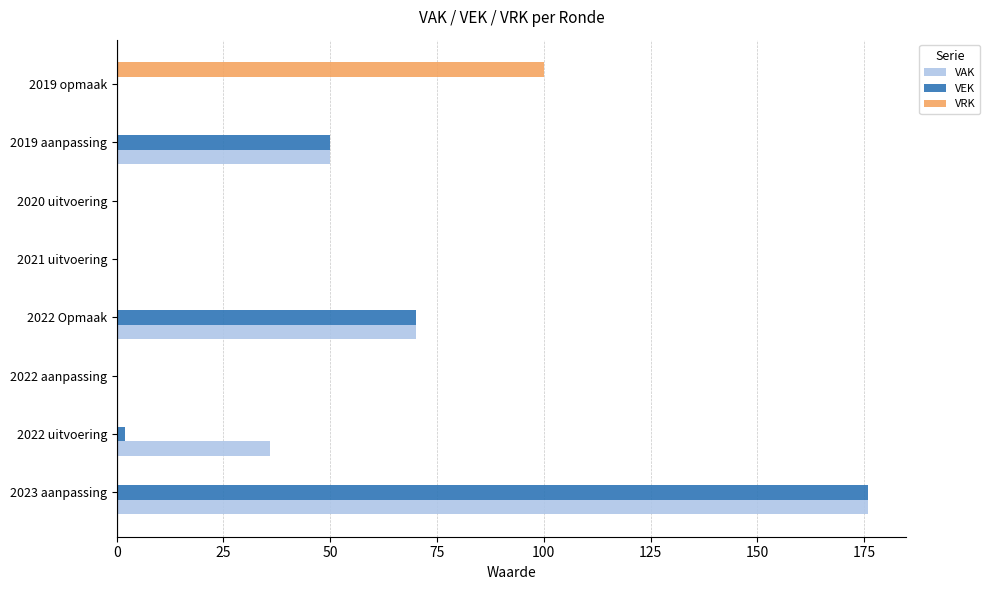

Which series changed the most between 2022 uitvoering and 2020 uitvoering?

VAK